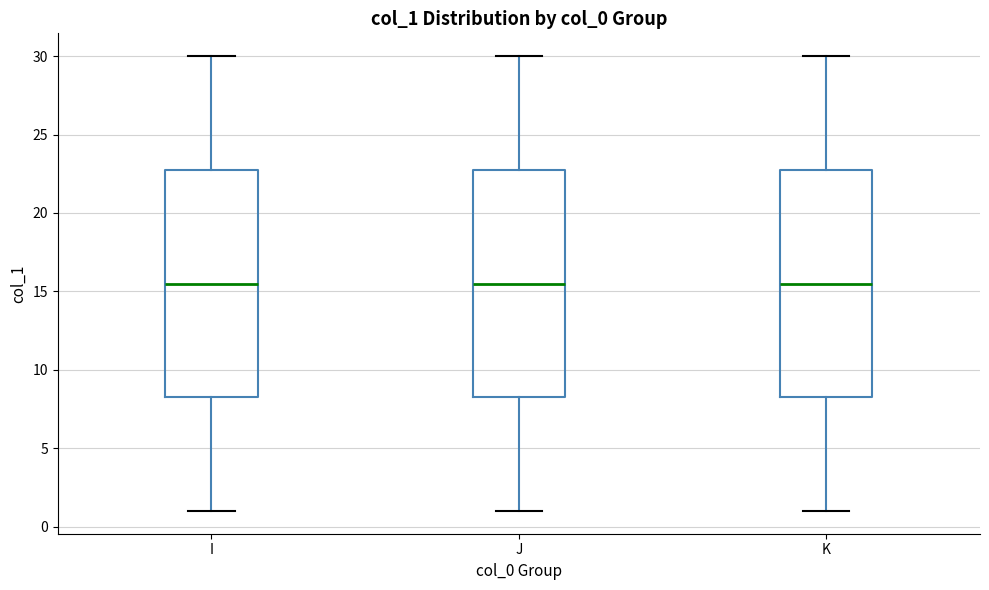

Reading left to right, transcribe this box plot: for each box, give where its median line is, the range the box spans, and where its two whiskers end, as read against the y-axis. The values are not printed on the chart, so give them approximately, as read against the axis.

I: median 15.5, box 8.5 to 23.0, whiskers 1.0 to 30.0
J: median 15.5, box 8.5 to 23.0, whiskers 1.0 to 30.0
K: median 15.5, box 8.5 to 23.0, whiskers 1.0 to 30.0